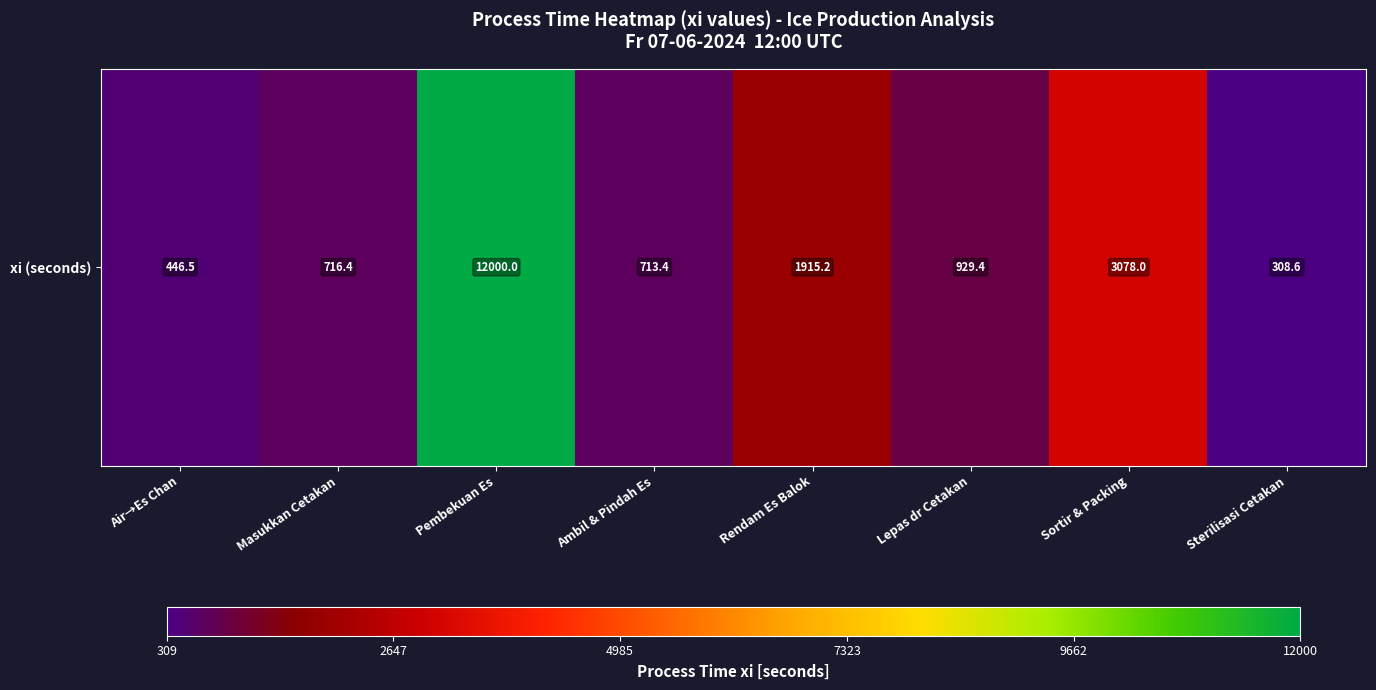

What is the difference between the values at Air→Es Chan and Rendam Es Balok?

1468.7